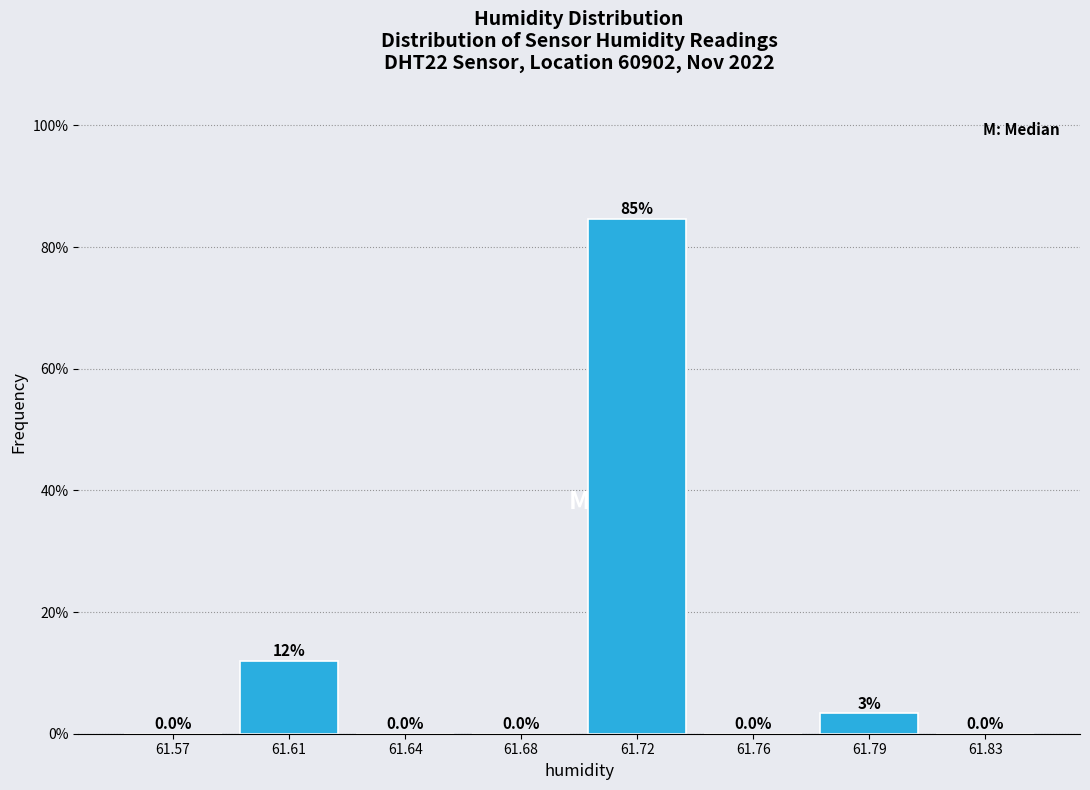

At which category does the chart reach its peak across all series?

61.72